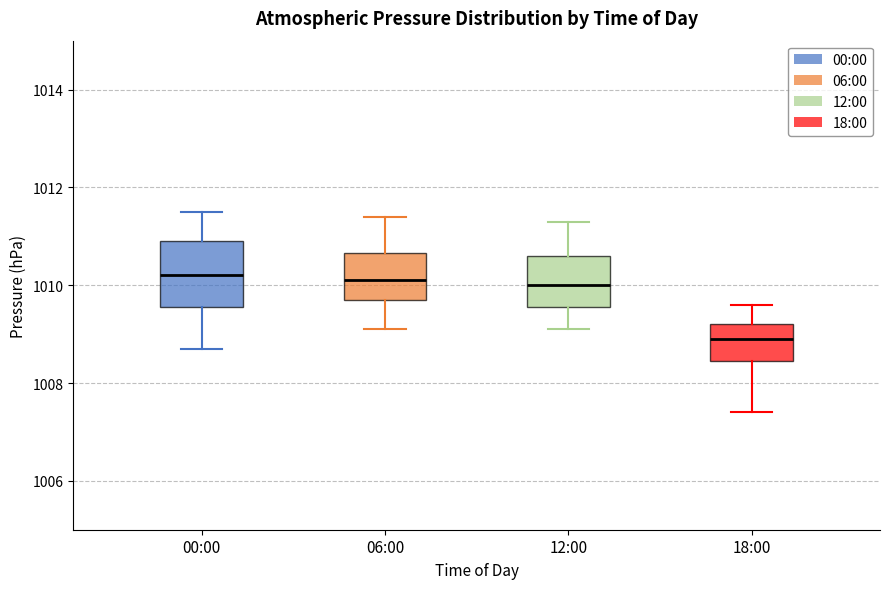

Where does the median line of the box for 06:00 sit on the y-axis? The values are not printed on the chart, so give them approximately, as read against the axis.

1010.2